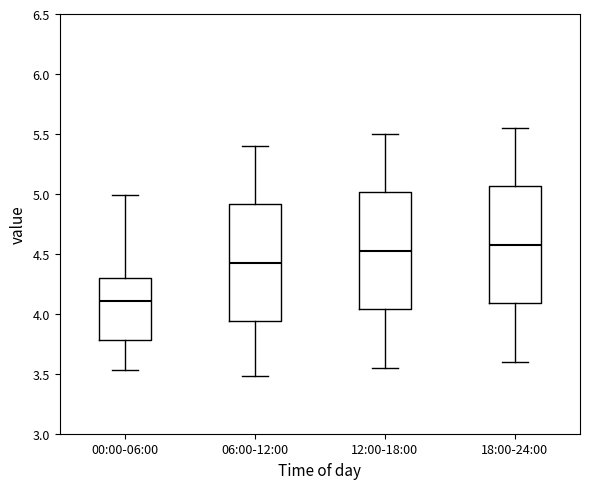

Reading left to right, read every box against the y-axis: the position of its median line, the range the box covers, and the ends of its whiskers. The values are not printed on the chart, so give them approximately, as read against the axis.

00:00-06:00: median 4.10, box 3.80 to 4.30, whiskers 3.55 to 5.00
06:00-12:00: median 4.45, box 3.95 to 4.90, whiskers 3.50 to 5.40
12:00-18:00: median 4.55, box 4.05 to 5.00, whiskers 3.55 to 5.50
18:00-24:00: median 4.60, box 4.10 to 5.05, whiskers 3.60 to 5.55